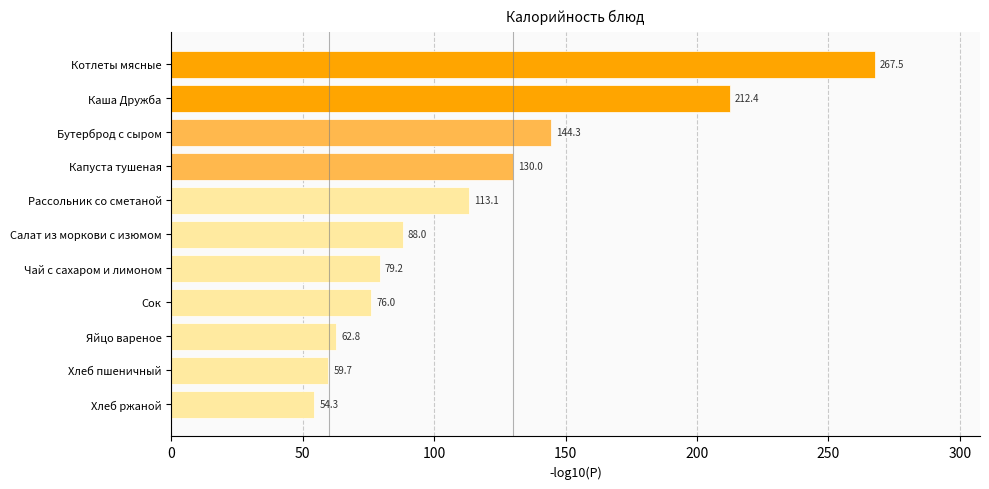

List the labels in order of value, largest first.

Котлеты мясные, Каша Дружба, Бутерброд с сыром, Капуста тушеная, Рассольник со сметаной, Салат из моркови с изюмом, Чай с сахаром и лимоном, Сок, Яйцо вареное, Хлеб пшеничный, Хлеб ржаной